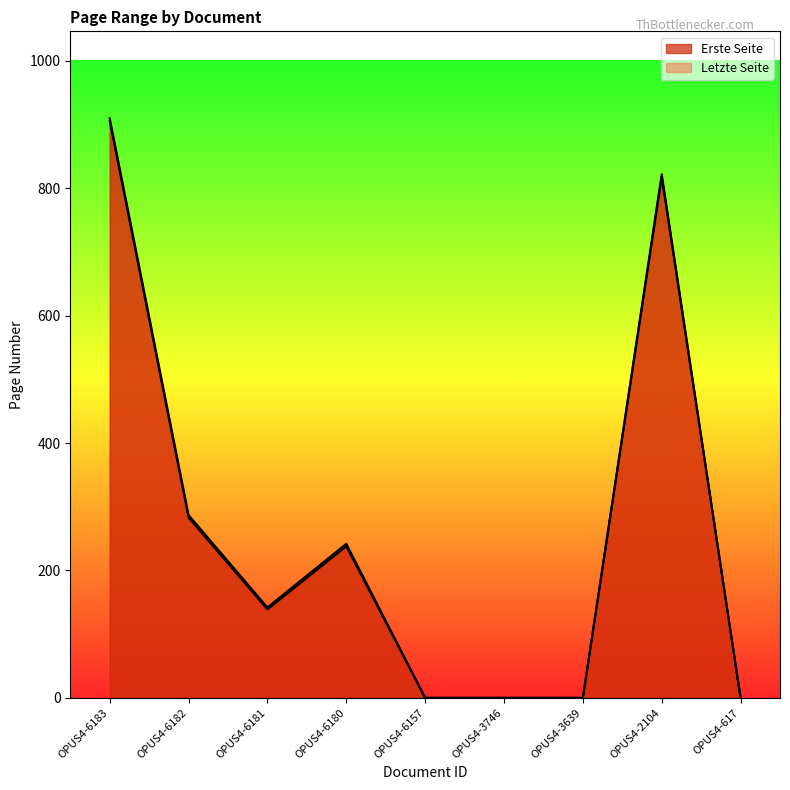

How many lines are shown in the chart?

2